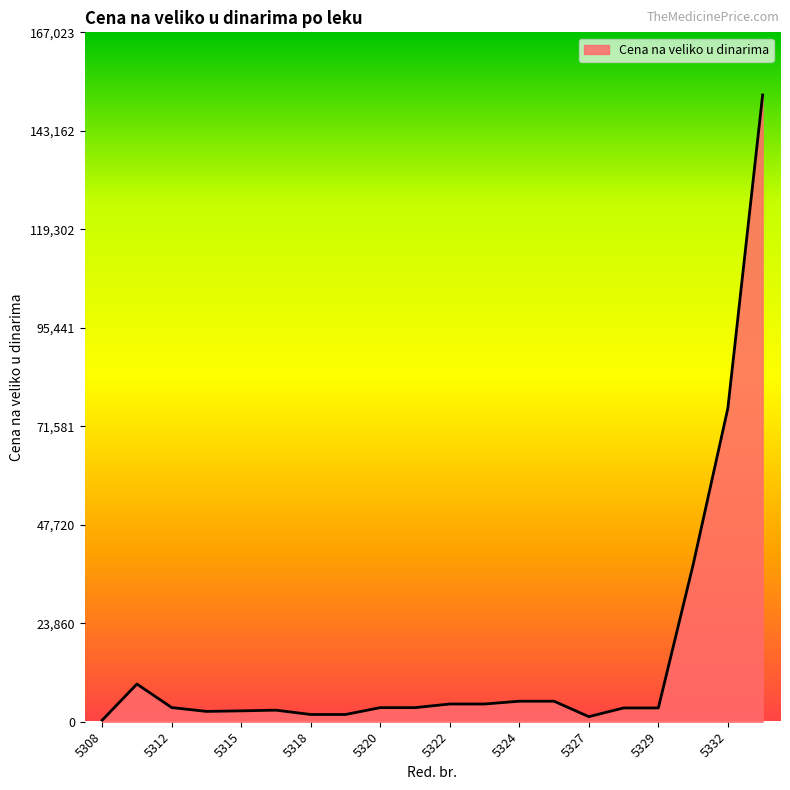

What is the difference between the maximum and minimum values?

151467.7